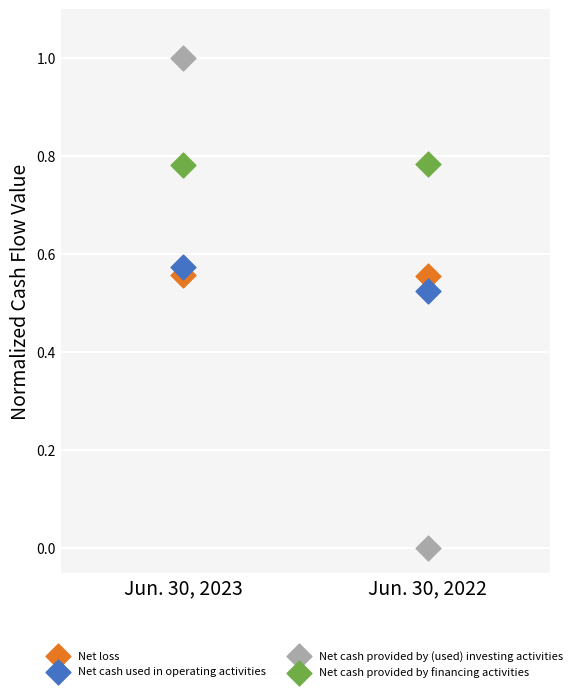

Which series has the largest Y range (max minus min)?

Net cash provided by (used) investing activities